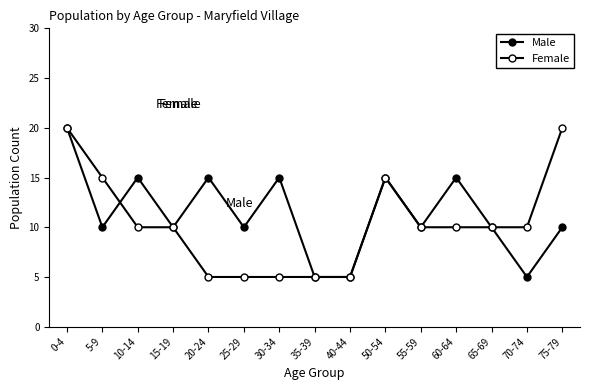

Which series ends up on top after the final intersection of Male and Female?

Male